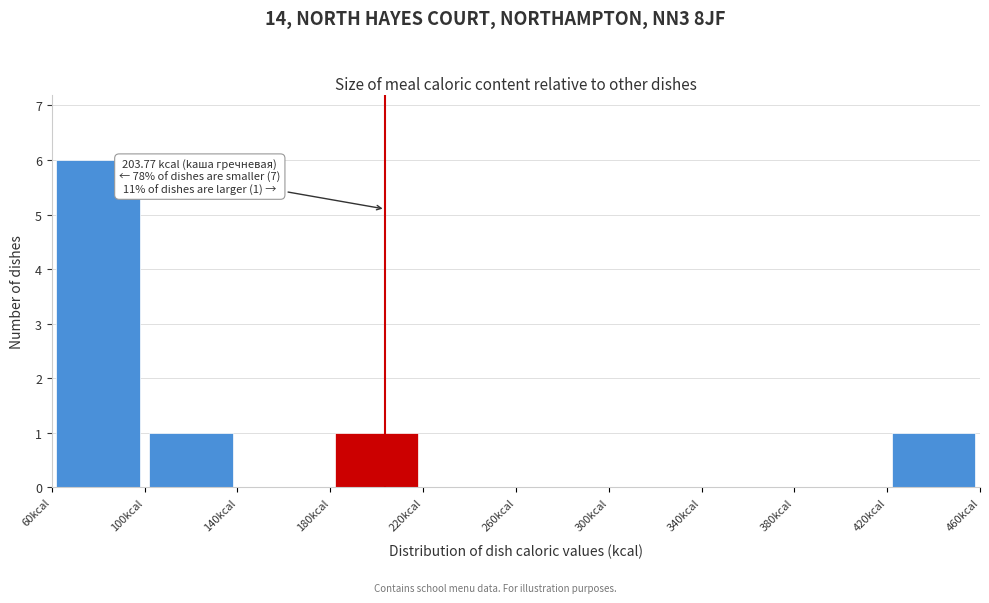

Over which range of the x-axis is the bar tallest?

60 to 100